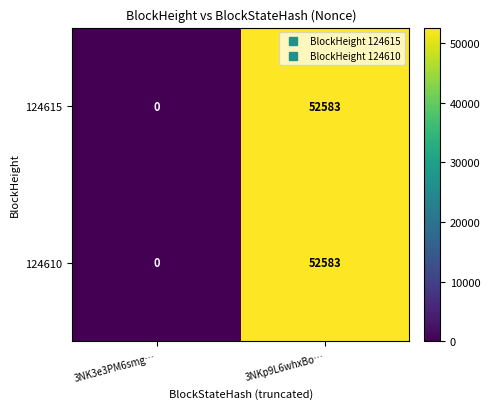

How many categories are shown in the chart?

2